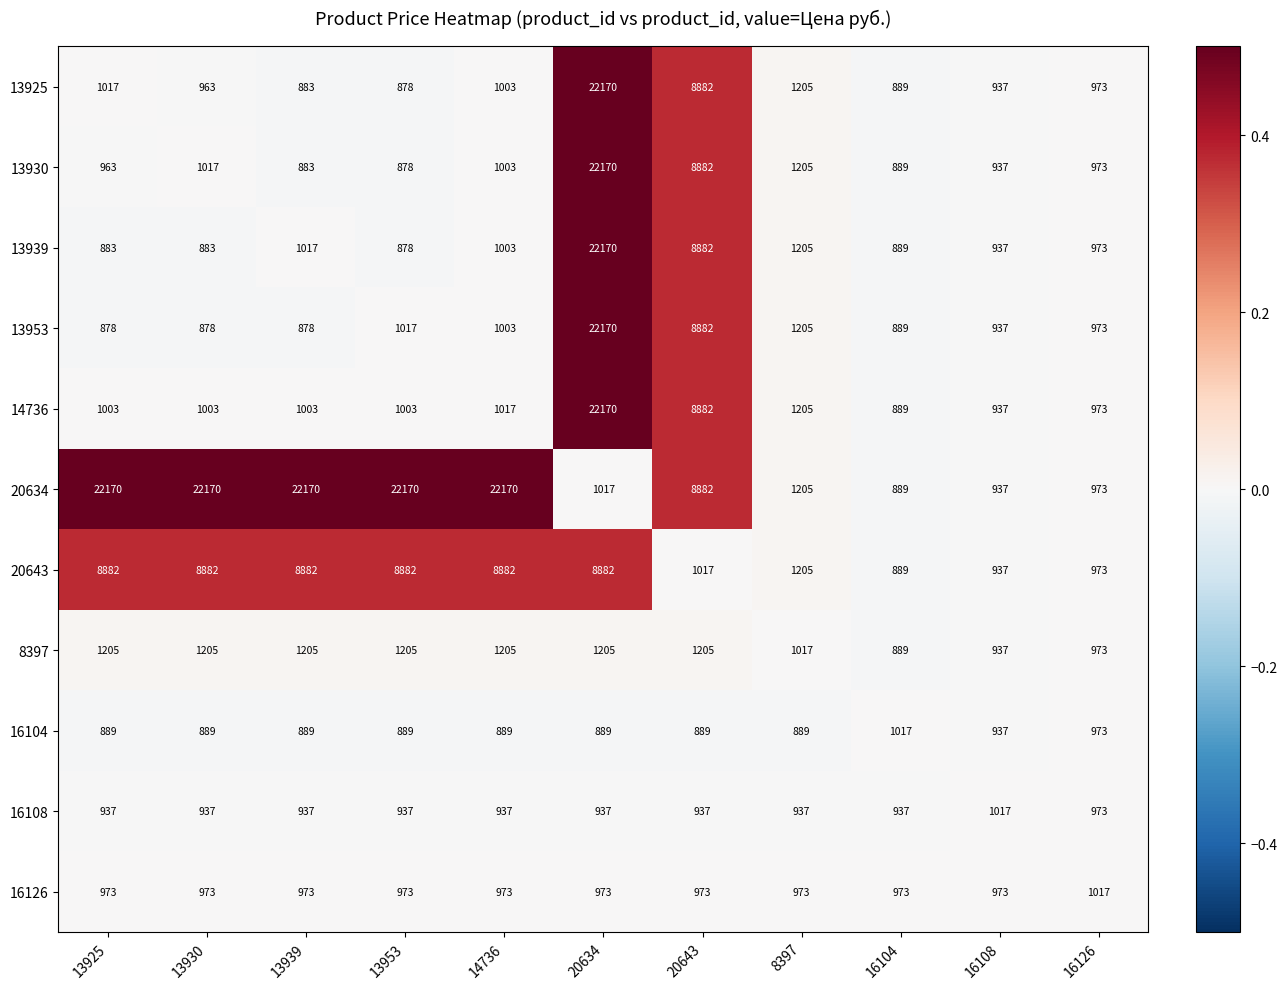

The value of 16108 at 20634 is 1336. True or false?

False